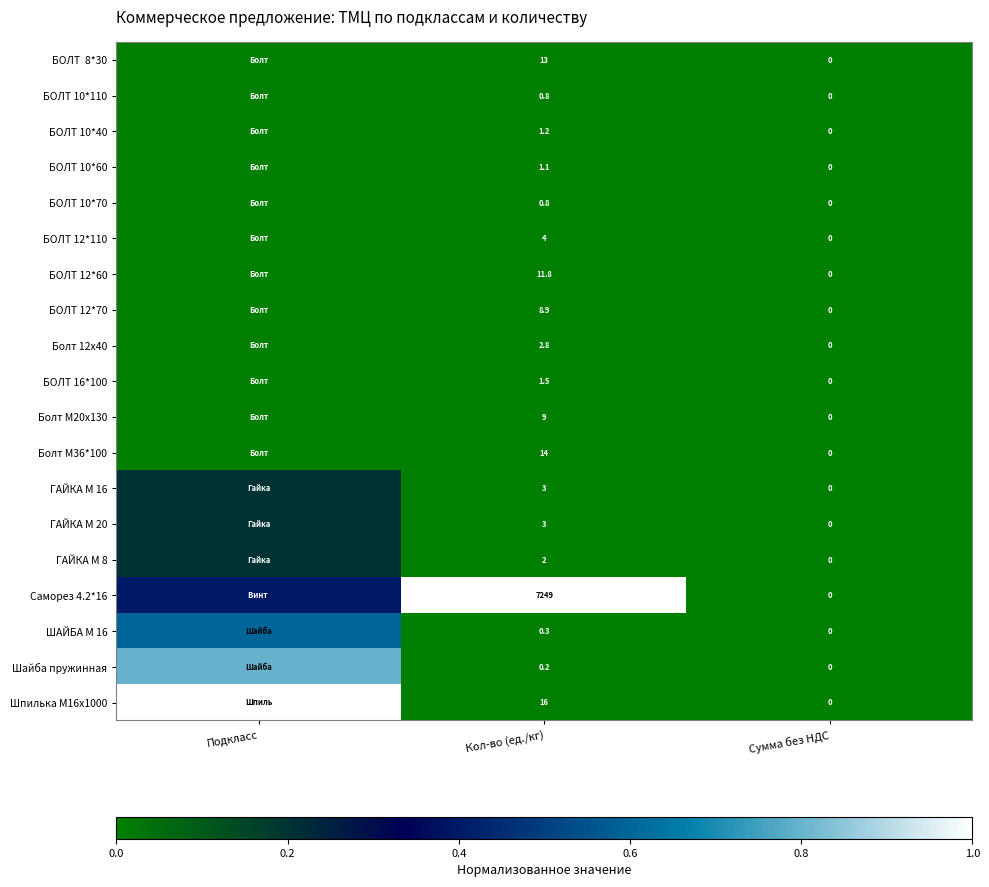

What is the sum of the БОЛТ 12*70 values at Сумма без НДС and Кол-во (ед./кг)?

8.9